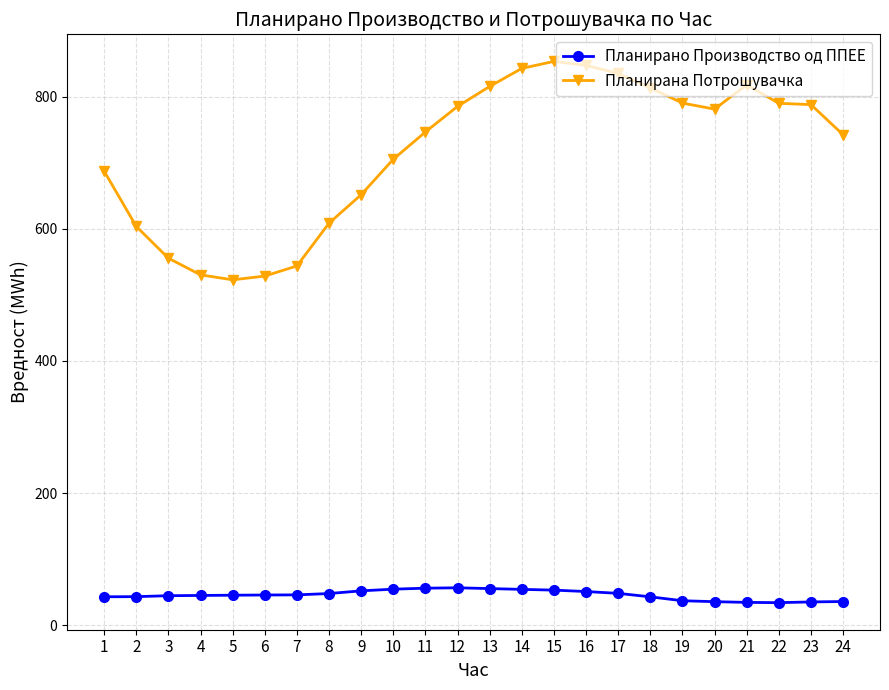

What is the value of the Планирано Производство од ППЕЕ point at the 16th from the left?

50.9